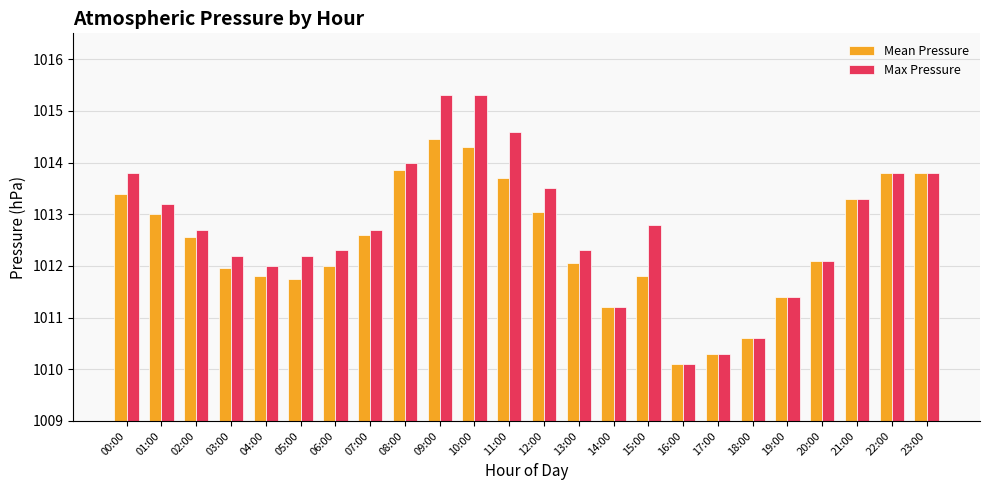

How many categories are shown in the chart?

24